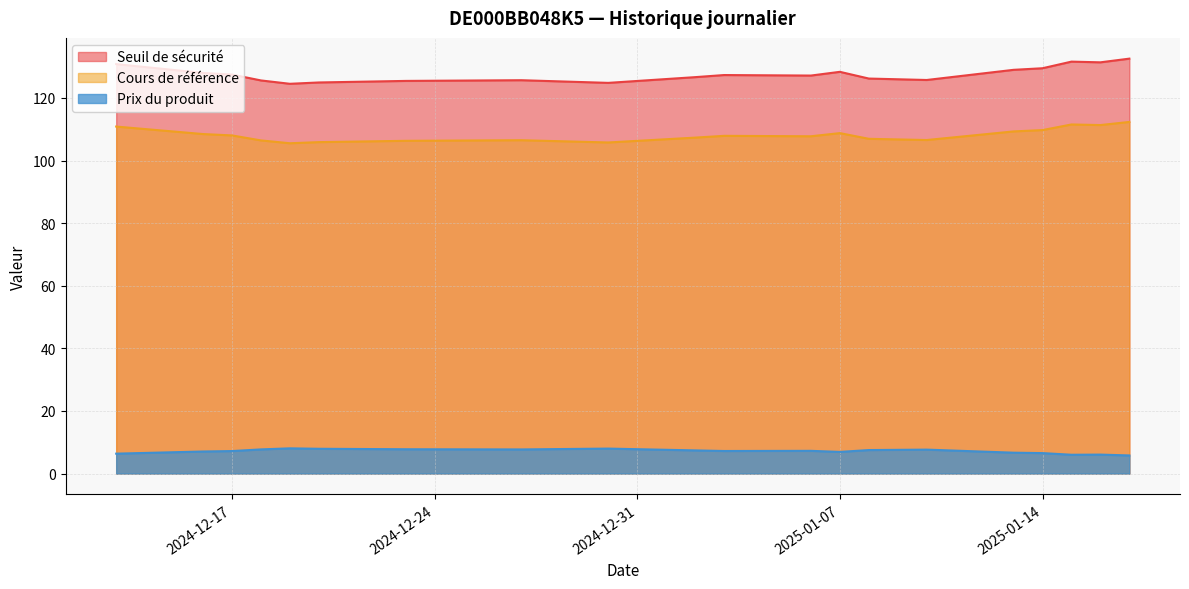

The value of Seuil de sécurité at 2025-01-14 is 129.5. True or false?

True